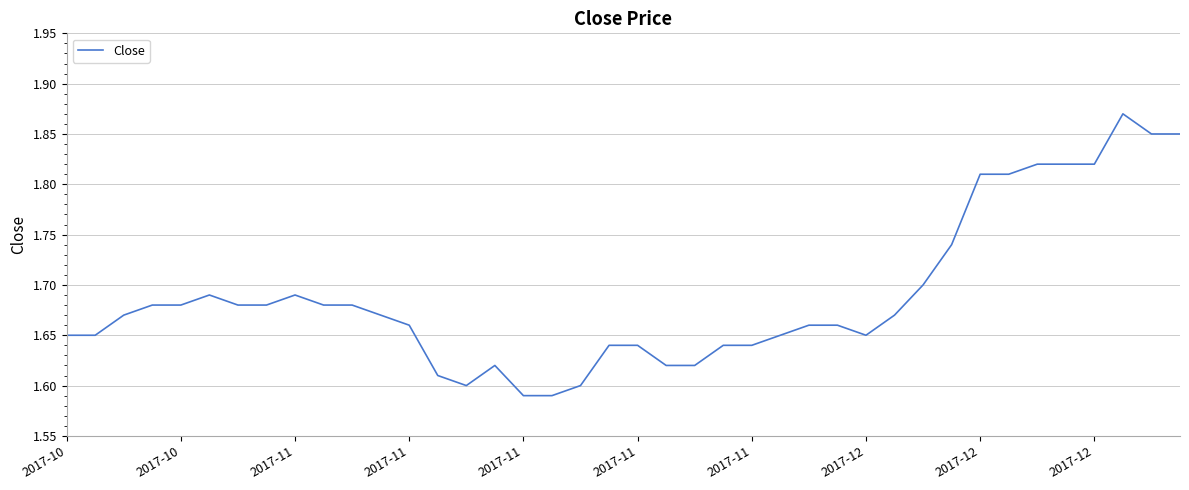

Does the chart display data point markers on the line(s)?

No